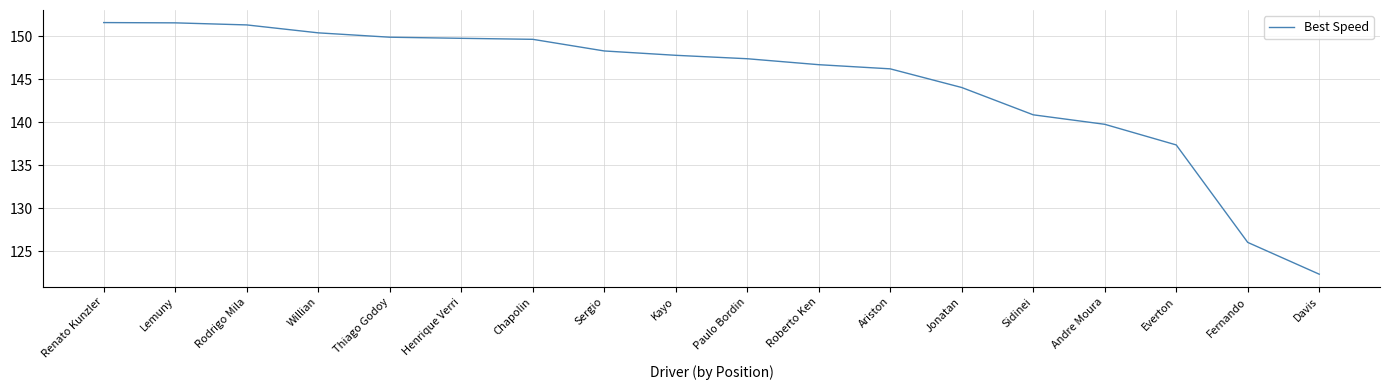

What is the approximate value at Ariston?

146.2